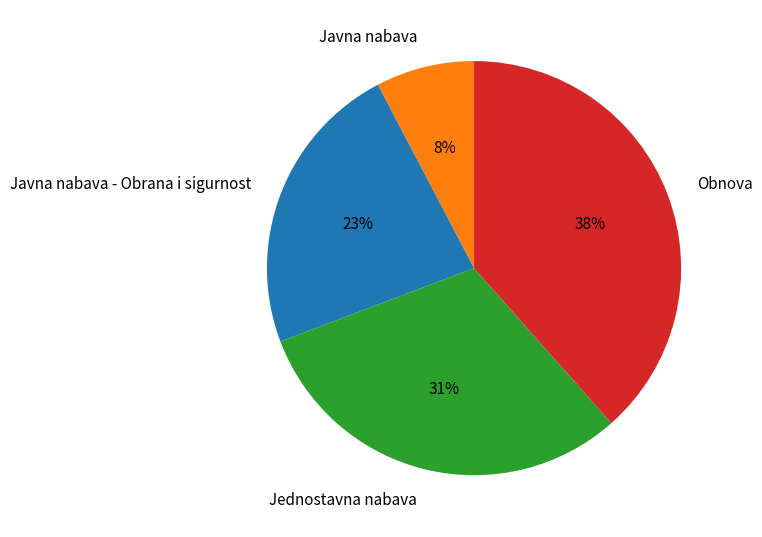

Count the number of slices in the pie.

4